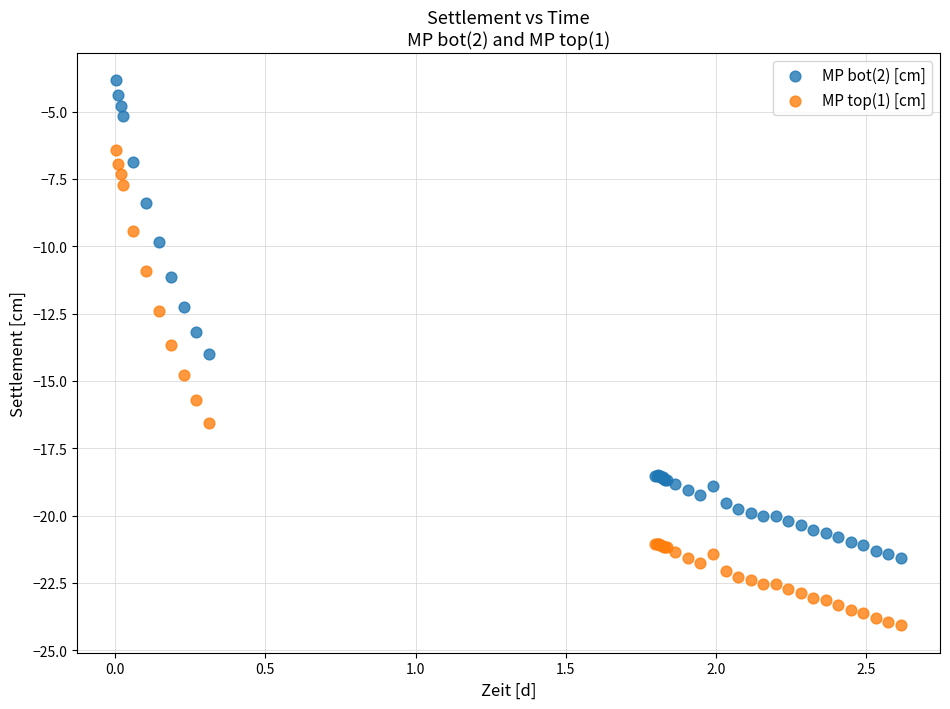

Which series has the widest spread of Y values?

MP bot(2) [cm]